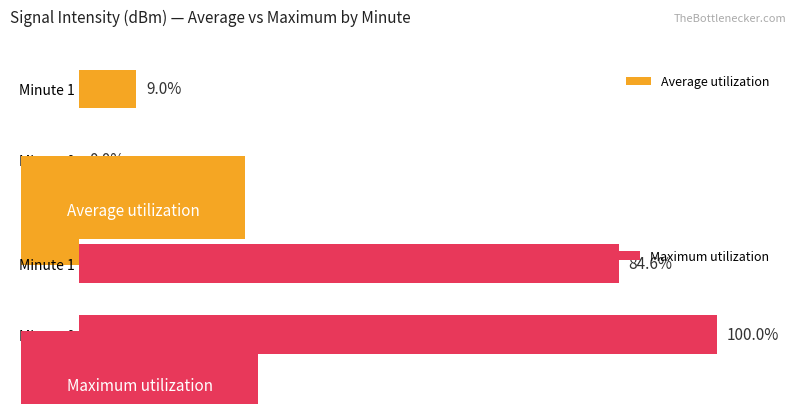

Reading left to right, transcribe all the data shown in this chart.

Average utilization: 0.0	9.0
Maximum utilization: 100.0	84.6